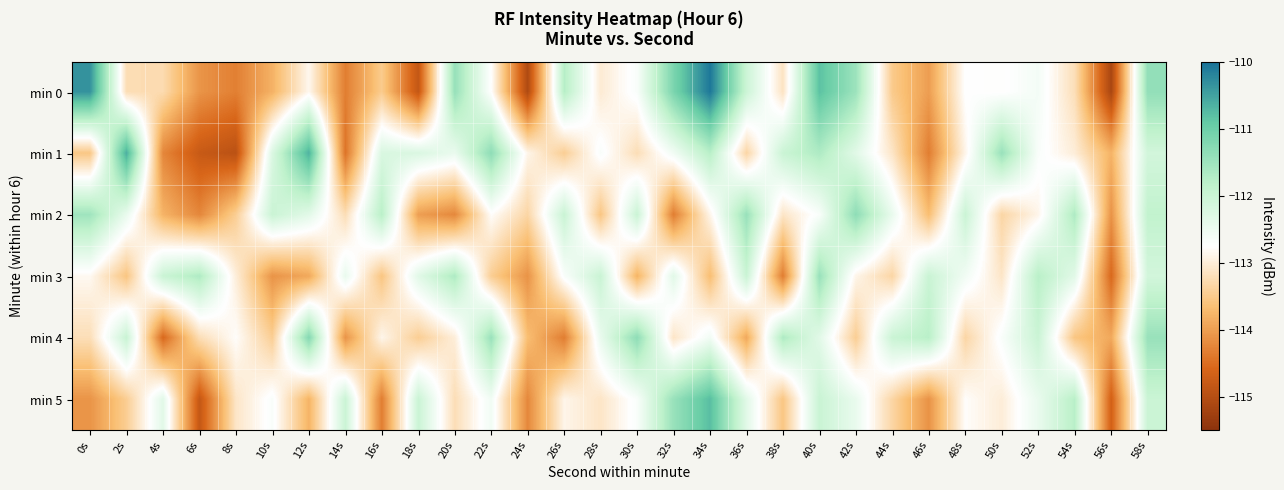

At which category is the sum across all series the highest?

40s